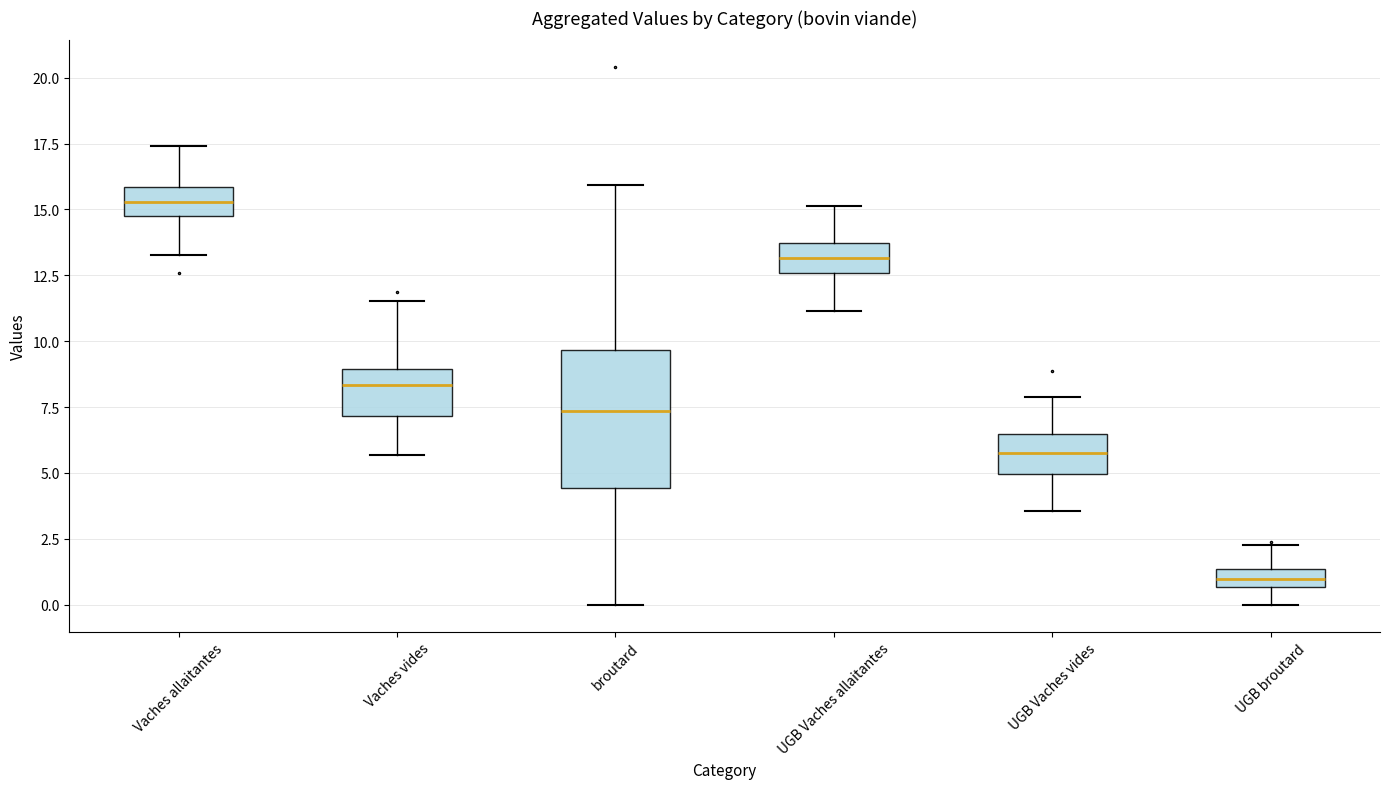

Comparing the boxes themselves (not the whiskers), which one is the tallest?

broutard